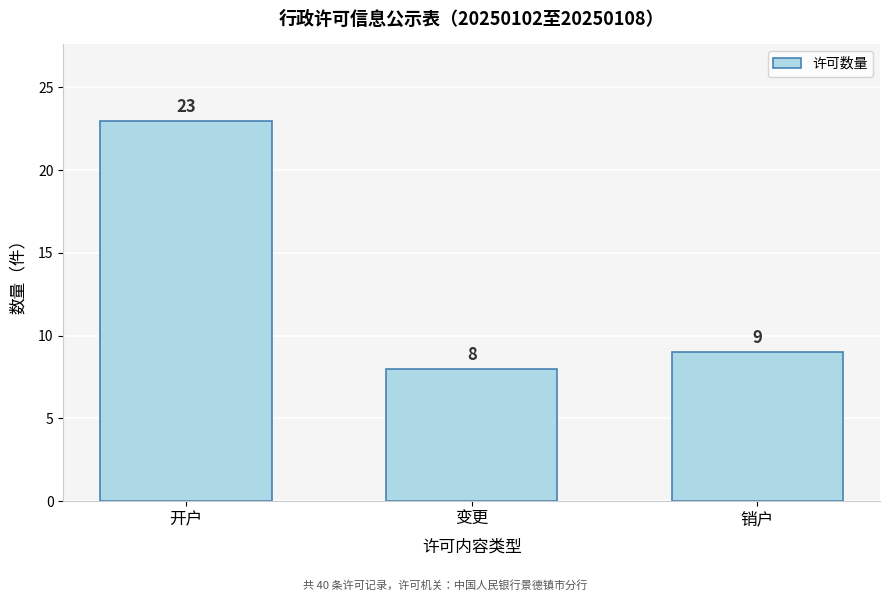

Reading right to left, transcribe all the data shown in this chart.

销户=9	变更=8	开户=23